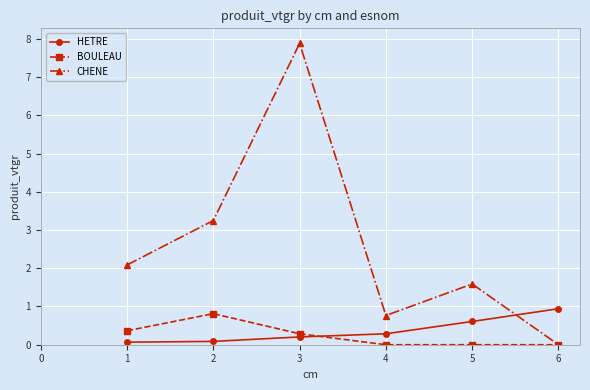

What is the difference between the BOULEAU values at 4 and 1?

0.4